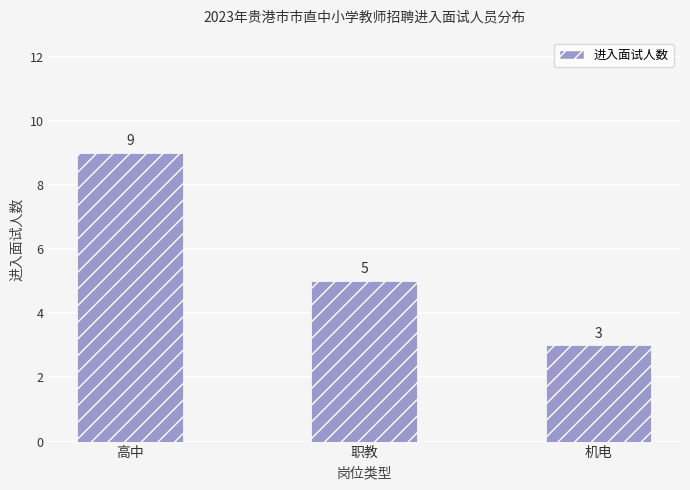

What is the change in value from 高中 to 机电?

-6